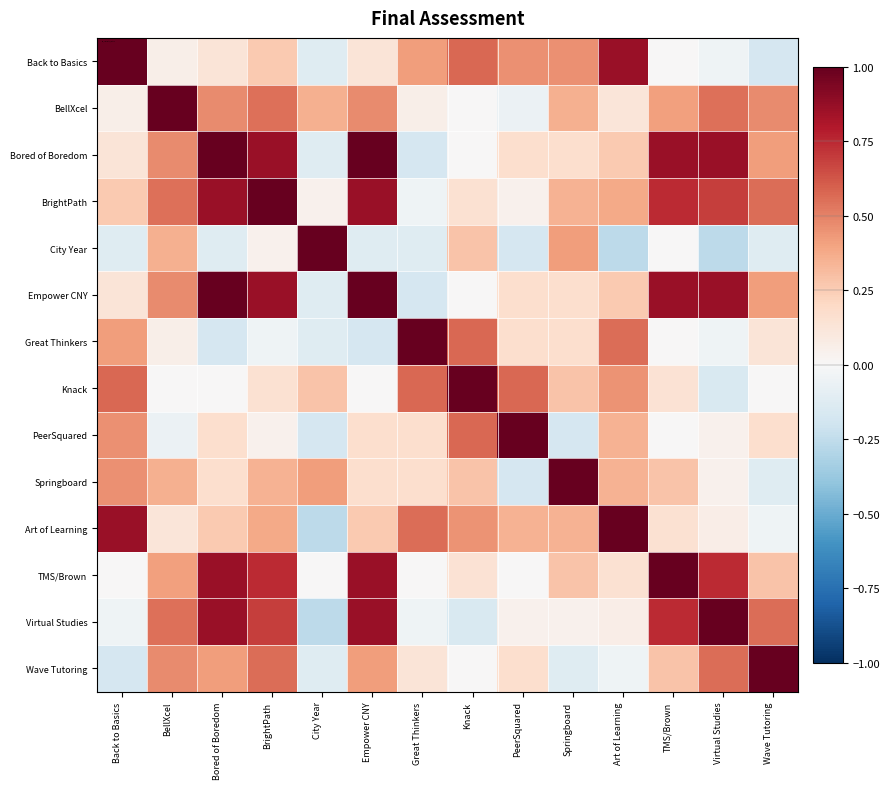

List the series in order of their peak value, highest first.

Back to Basics, Bored of Boredom, BrightPath, City Year, Empower CNY, Great Thinkers, Knack, PeerSquared, Springboard, Art of Learning, TMS/Brown, Virtual Studies, Wave Tutoring, BellXcel